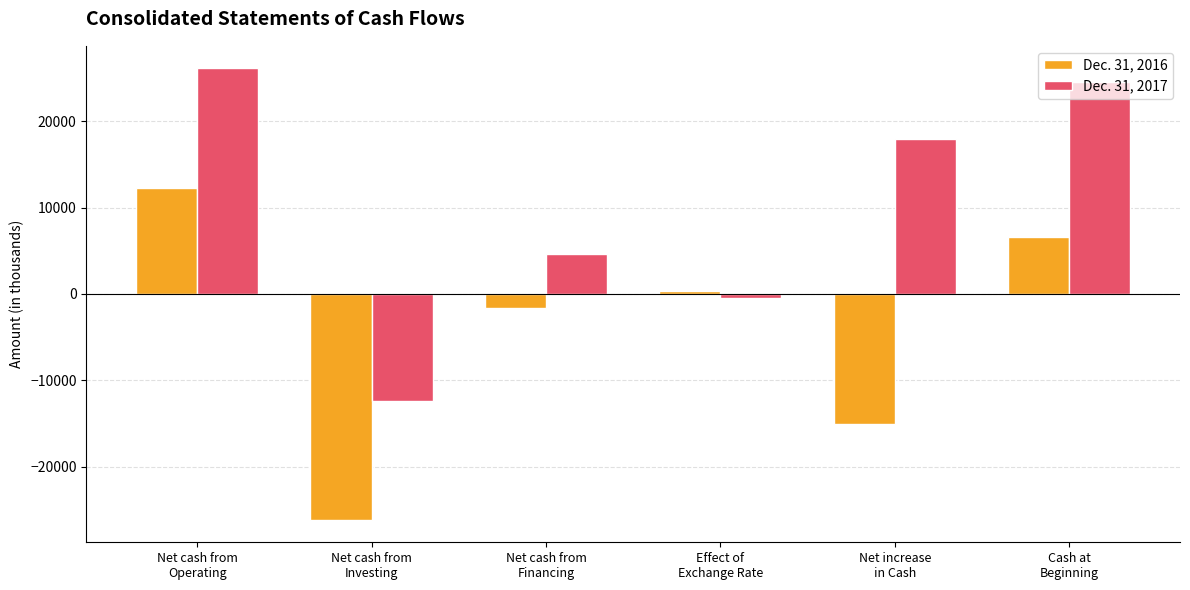

Where does the Dec. 31, 2016 series first go above 371?

Net cash from
Operating